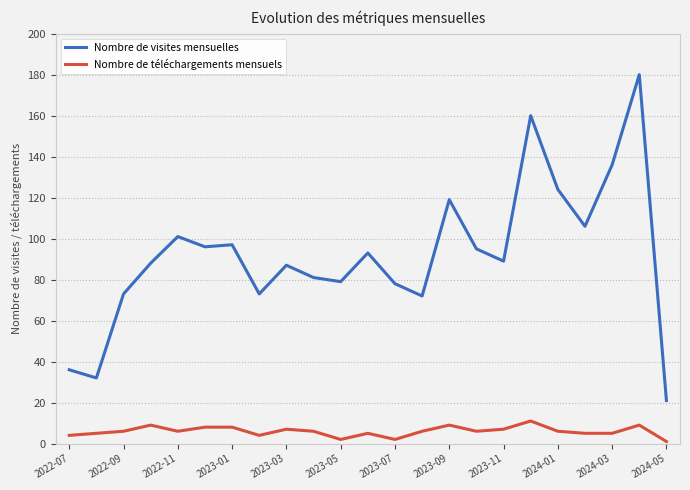

Which series has the largest total across all categories?

Nombre de visites mensuelles